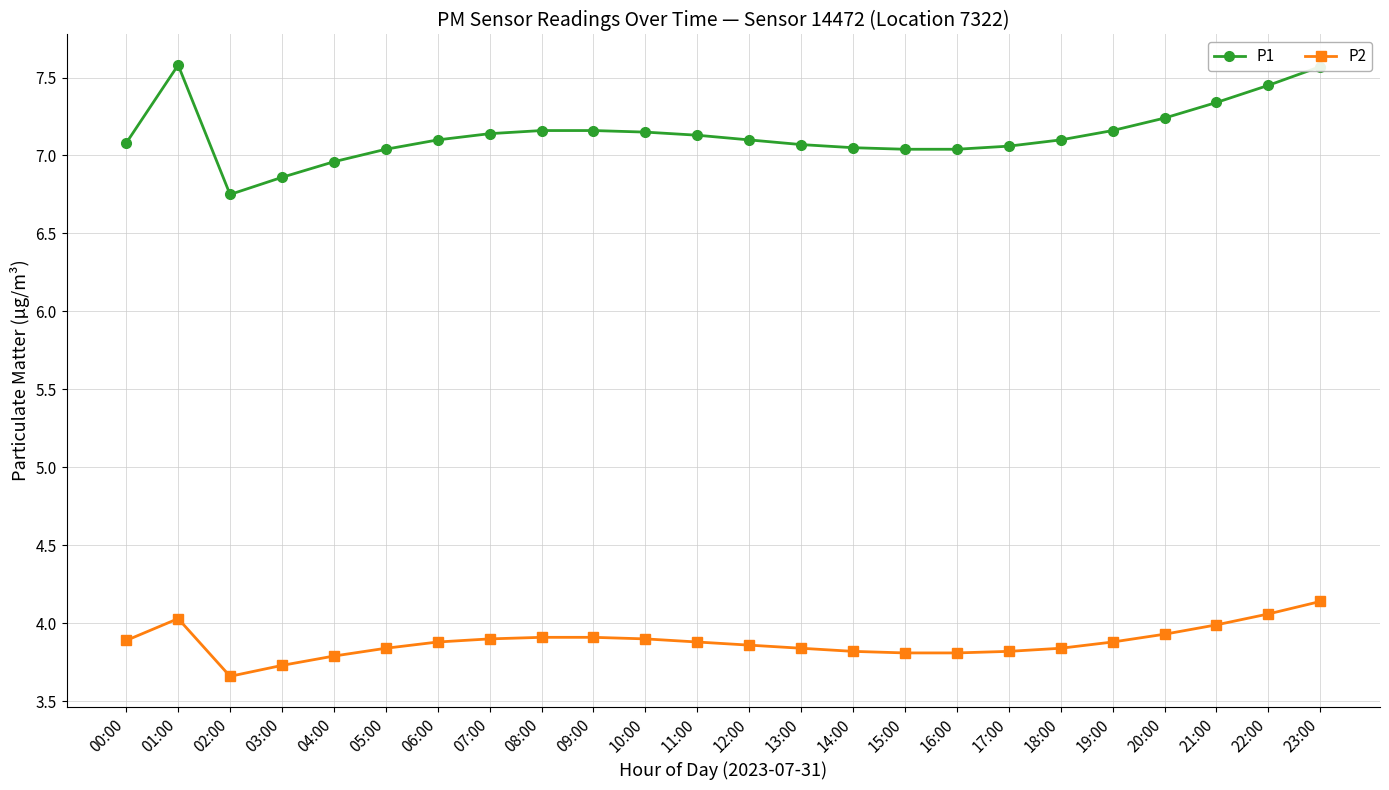

What is the difference between the highest and lowest values at 00:00?

3.2